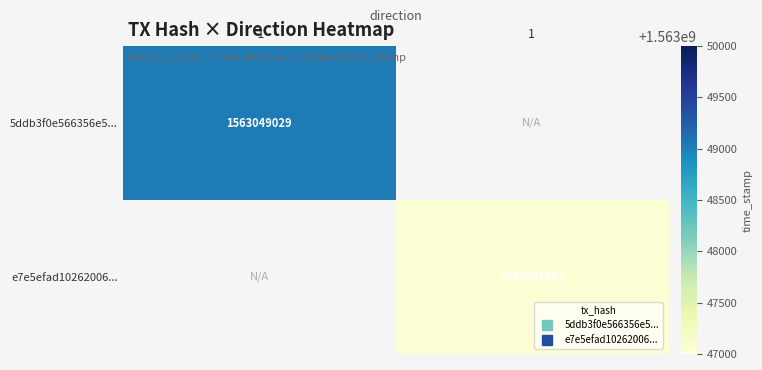

How many positive values does the e7e5efad10262006... series have?

1